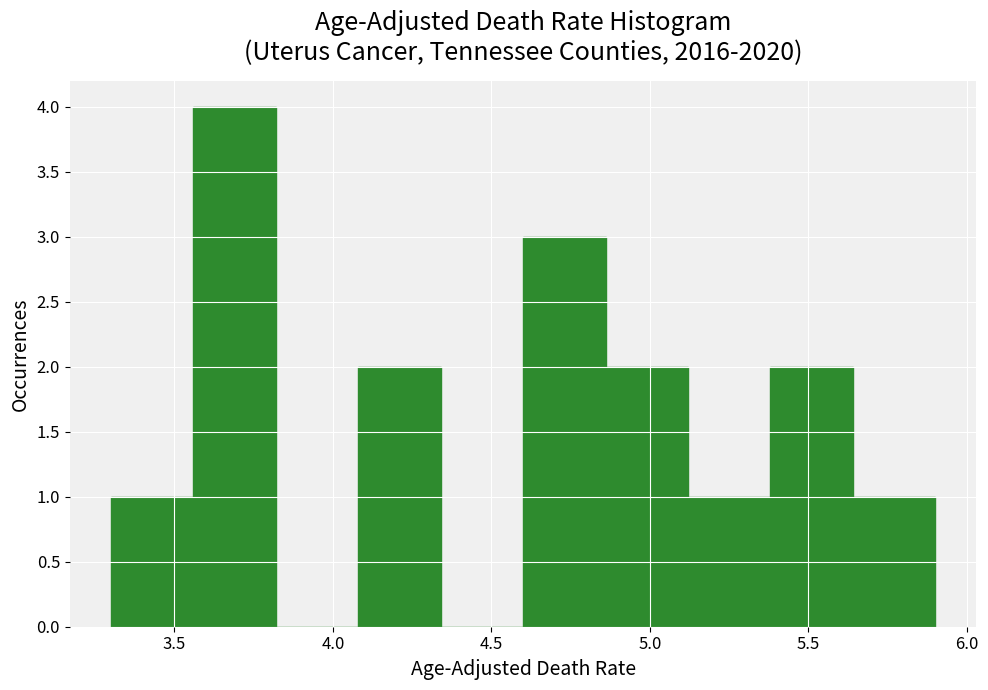

Over which range of the x-axis is the bar tallest?

3.56 to 3.82